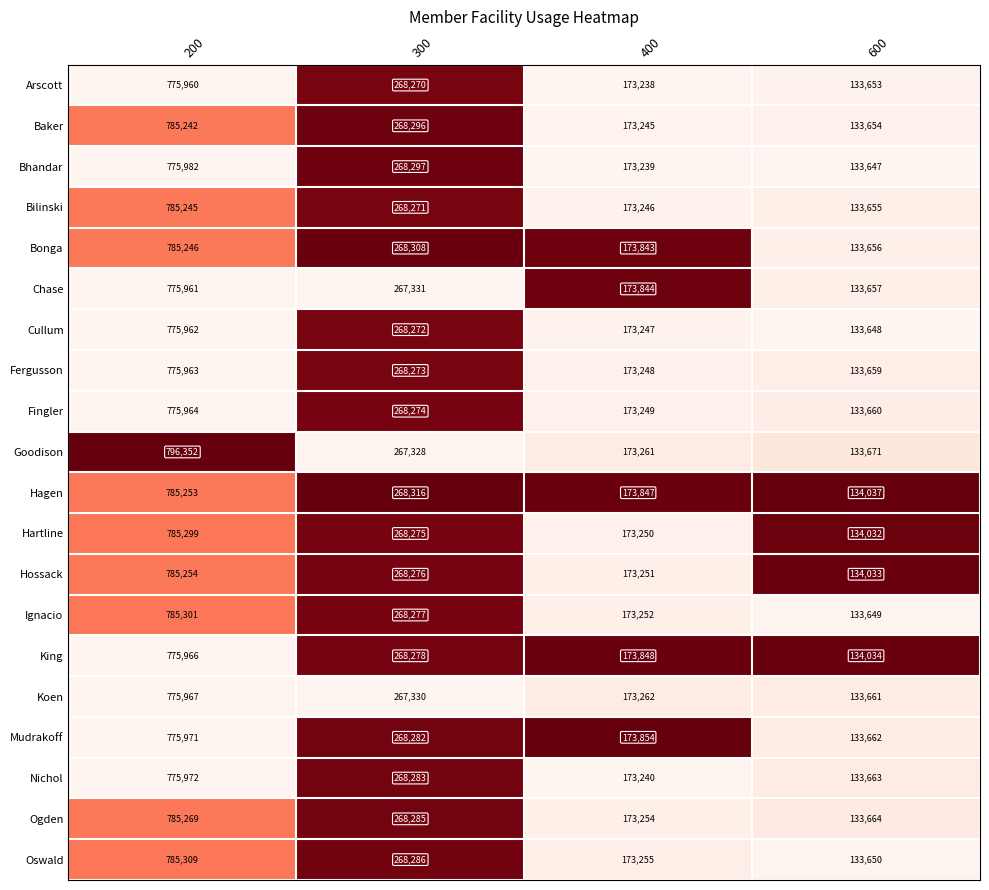

Rank the series at 600 from lowest to highest value.

Bhandar, Cullum, Ignacio, Oswald, Arscott, Baker, Bilinski, Bonga, Chase, Fergusson, Fingler, Koen, Mudrakoff, Nichol, Ogden, Goodison, Hartline, Hossack, King, Hagen